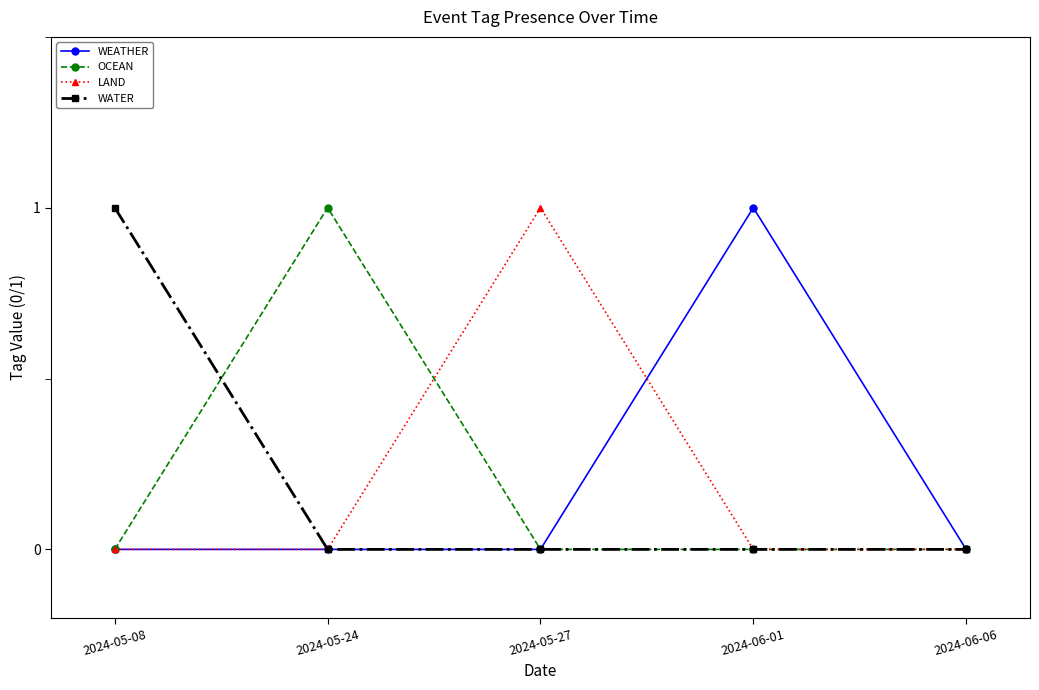

True or false: WATER has more than 2 points higher than both neighbors.

False